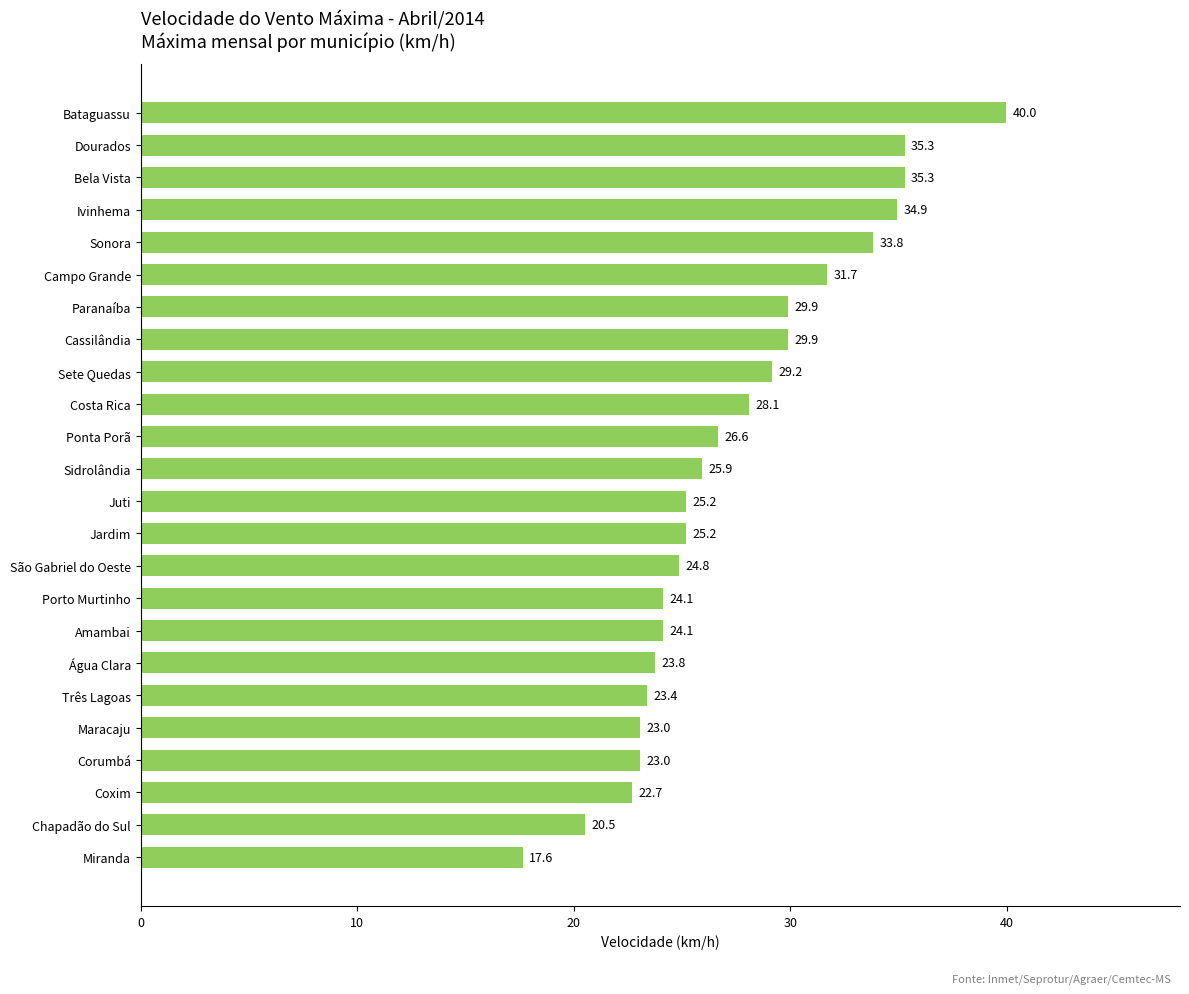

What is the difference between the maximum and minimum values?

22.3